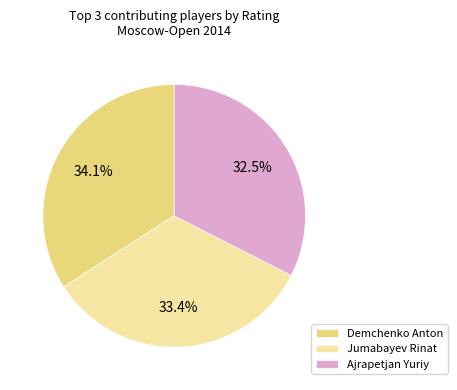

Rank the categories by value from highest to lowest.

Demchenko Anton, Jumabayev Rinat, Ajrapetjan Yuriy